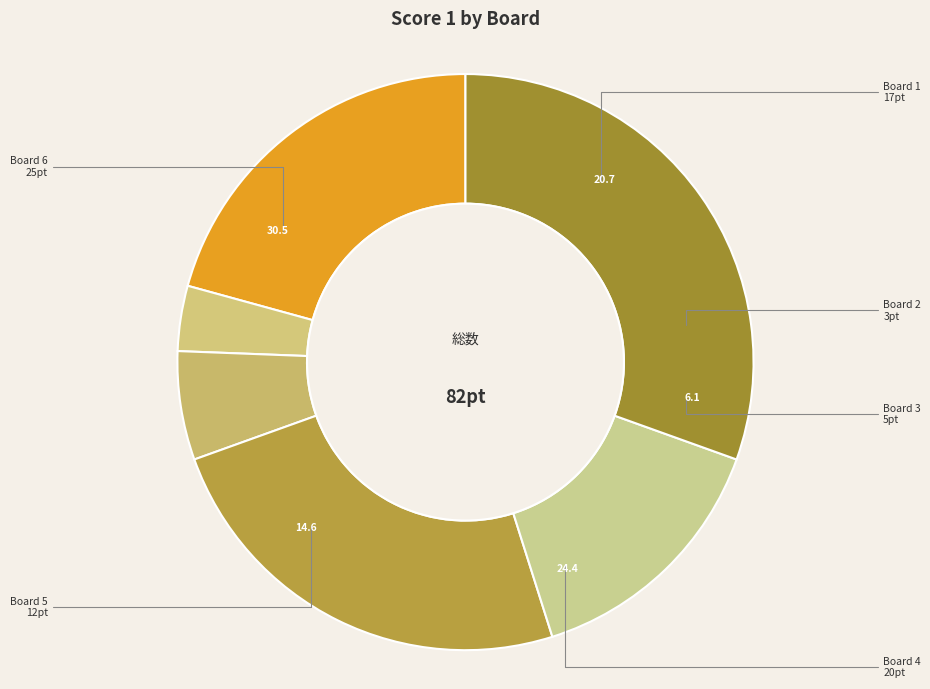

Is it true that Board 6 is 30% of the pie?

True